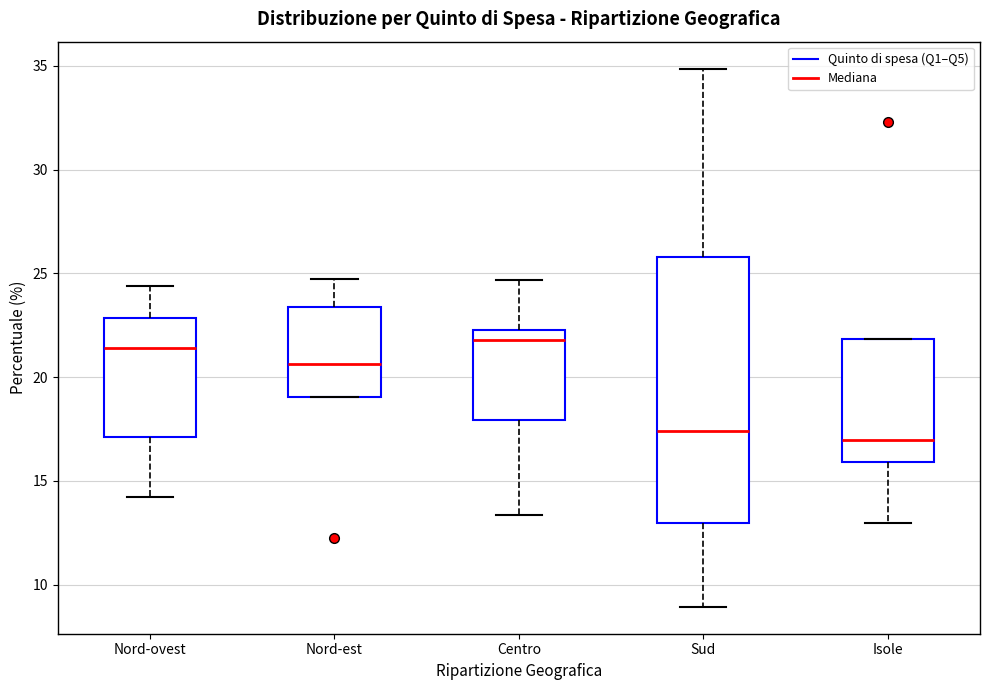

Reading left to right, transcribe this box plot: for each box, give where its median line is, the range the box spans, and where its two whiskers end, as read against the y-axis. The values are not printed on the chart, so give them approximately, as read against the axis.

Nord-ovest: median 21.5, box 17.0 to 23.0, whiskers 14.0 to 24.5
Nord-est: median 20.5, box 19.0 to 23.5, whiskers 19.0 to 24.5
Centro: median 22.0, box 18.0 to 22.5, whiskers 13.5 to 24.5
Sud: median 17.5, box 13.0 to 26.0, whiskers 9.0 to 35.0
Isole: median 17.0, box 16.0 to 22.0, whiskers 13.0 to 22.0